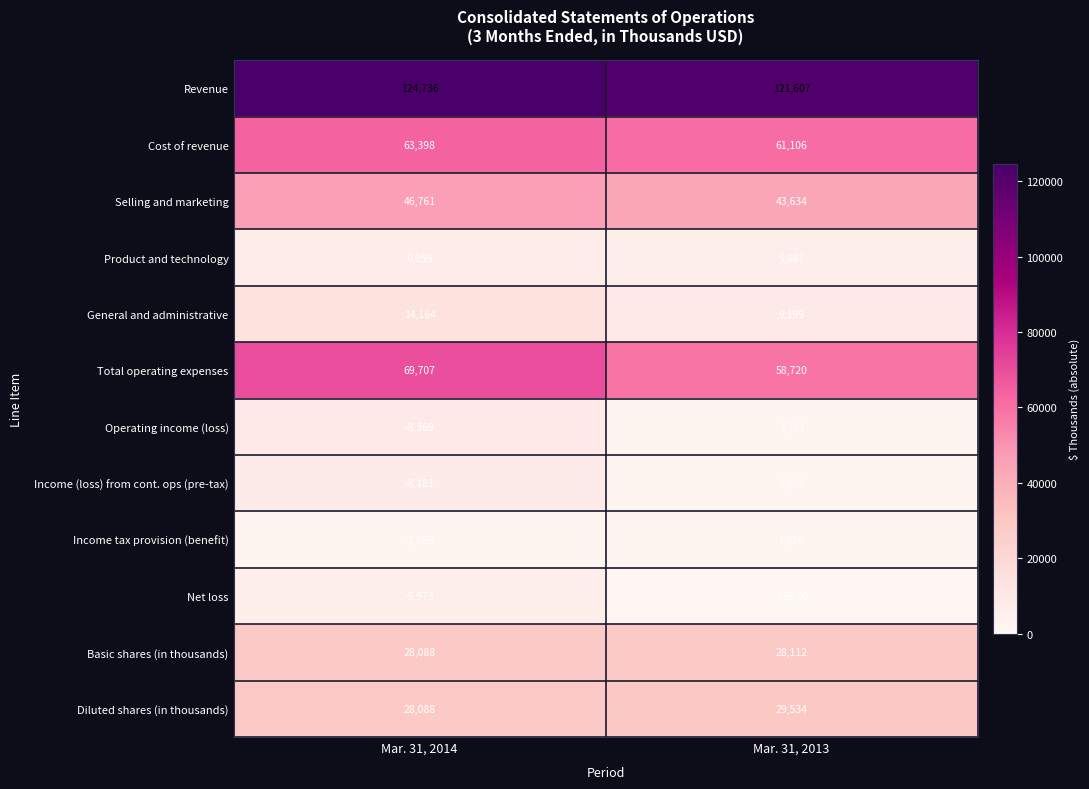

Rank the series by their maximum value, from highest to lowest.

Revenue, Total operating expenses, Cost of revenue, Selling and marketing, Diluted shares (in thousands), Basic shares (in thousands), General and administrative, Product and technology, Income (loss) from cont. ops (pre-tax), Operating income (loss), Income tax provision (benefit), Net loss